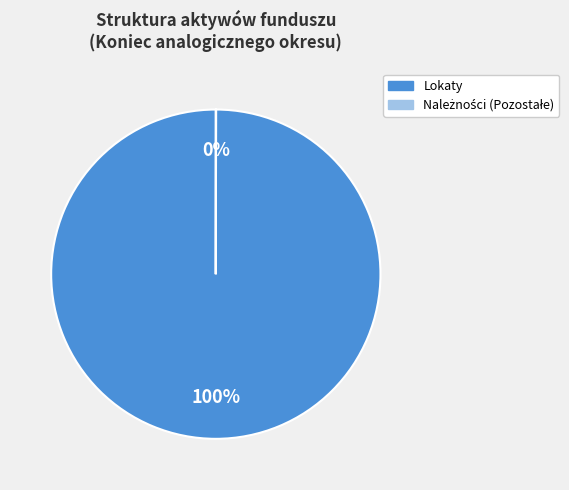

To the nearest percent, what is the average slice percentage?

50%